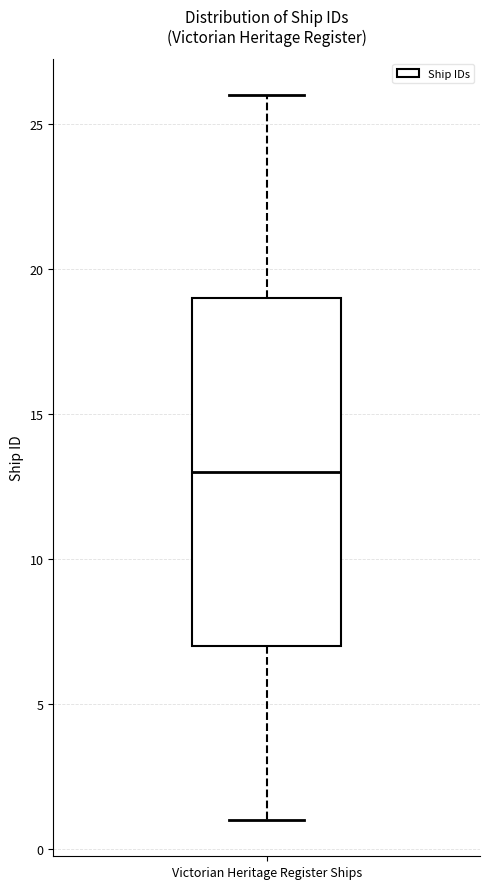

Where is the lower edge of the box for Victorian Heritage Register Ships on the y-axis? The values are not printed on the chart, so give them approximately, as read against the axis.

7